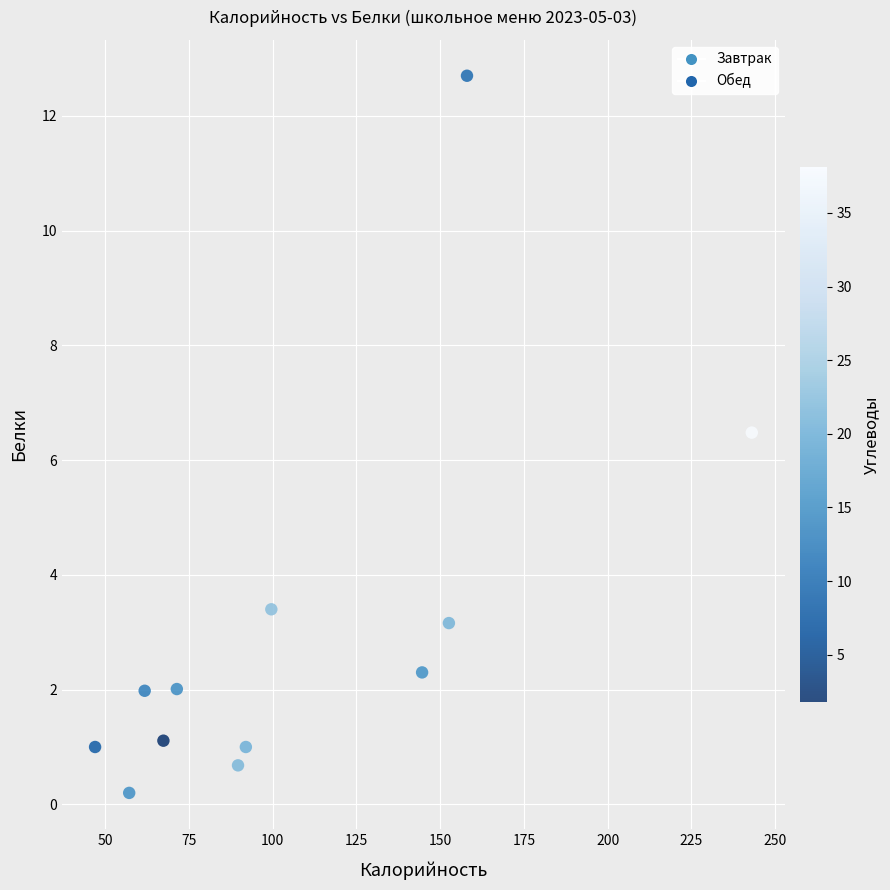

What Y value in the scatter plot is closest to 6?

6.5